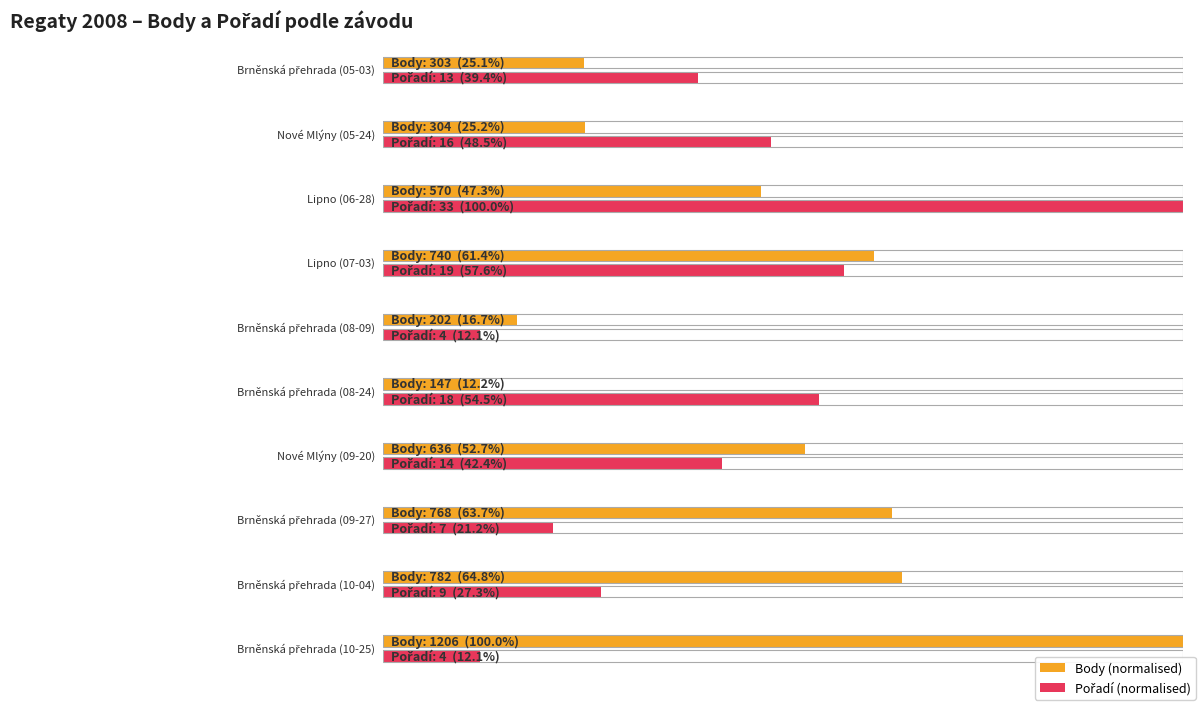

At Nové Mlýny (05-24), list the series in order from smallest to largest.

Pořadí, Body